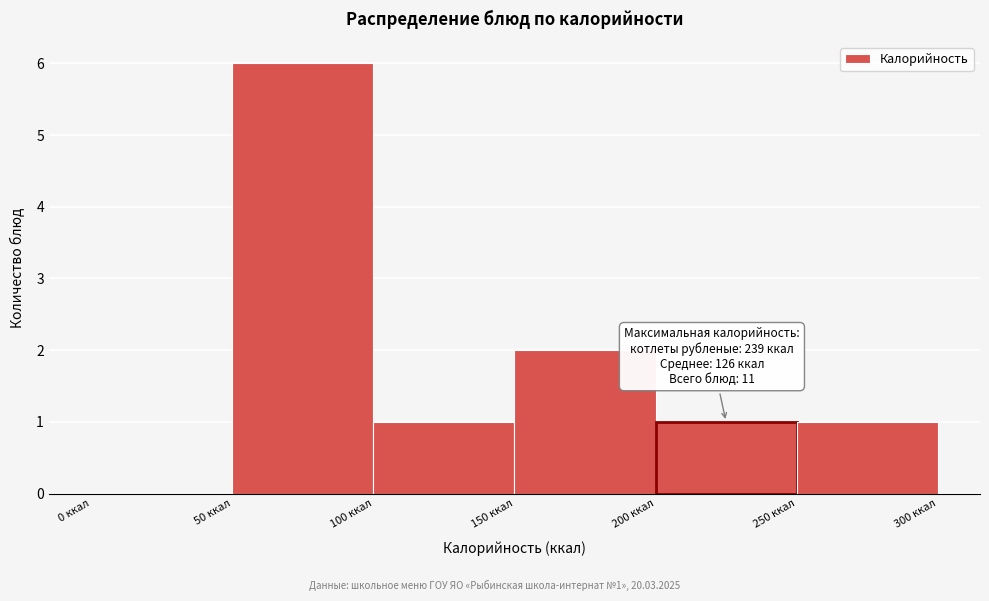

Which range on the x-axis has the tallest bar?

50 to 100